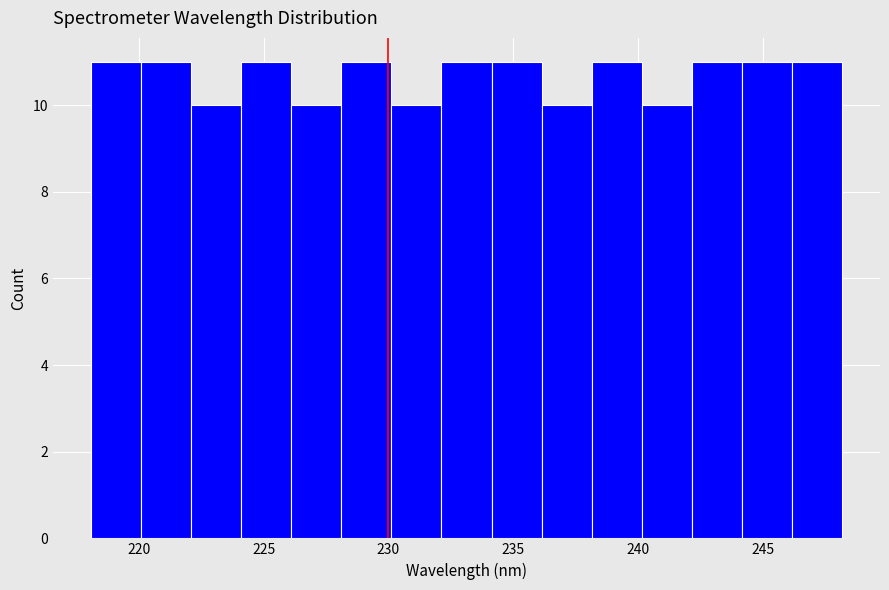

Reading left to right, transcribe this chart: for each bar, give the range it covers on the x-axis and its height. Neither the bar edges nor the heights are printed on the chart, so give them approximately, as read against the axes.

218 to 220: 11
220 to 222: 11
222 to 224: 10
224 to 226: 11
226 to 228: 10
228 to 230: 11
230 to 232: 10
232 to 234: 11
234 to 236: 11
236 to 238: 10
238 to 240: 11
240 to 242: 10
242 to 244: 11
244 to 246: 11
246 to 248: 11